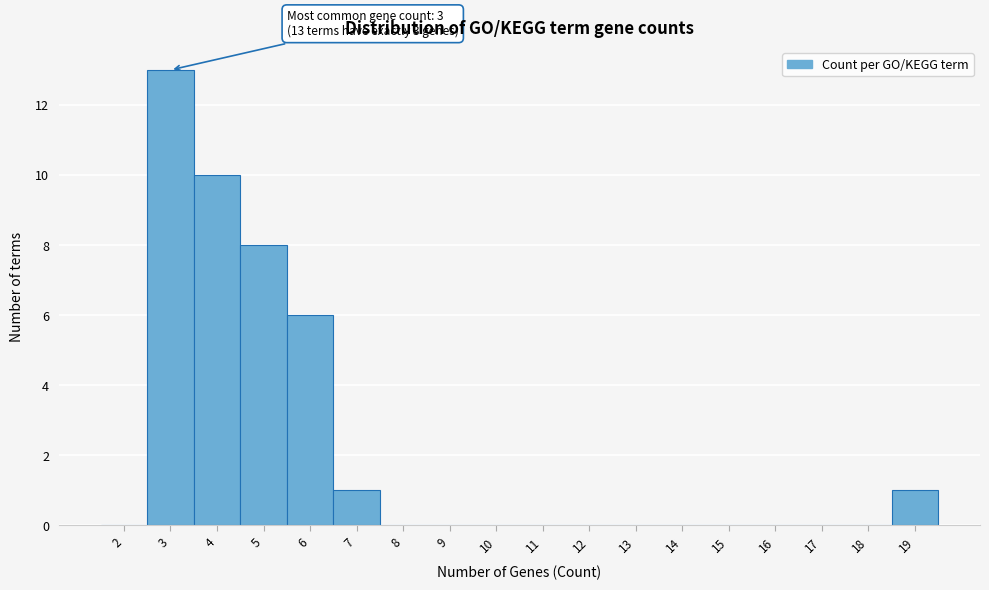

Reading left to right, transcribe all the data shown in this chart.

2=0	3=13	4=10	5=8	6=6	7=1	8=0	9=0	10=0	11=0	12=0	13=0	14=0	15=0	16=0	17=0	18=0	19=1